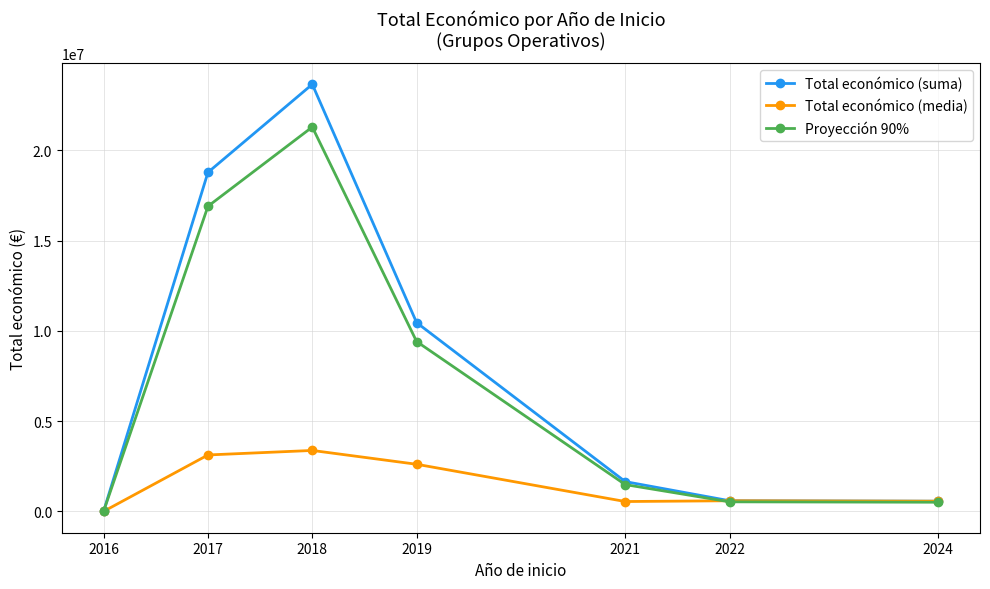

Which series has the largest total across all categories?

Total económico (suma)